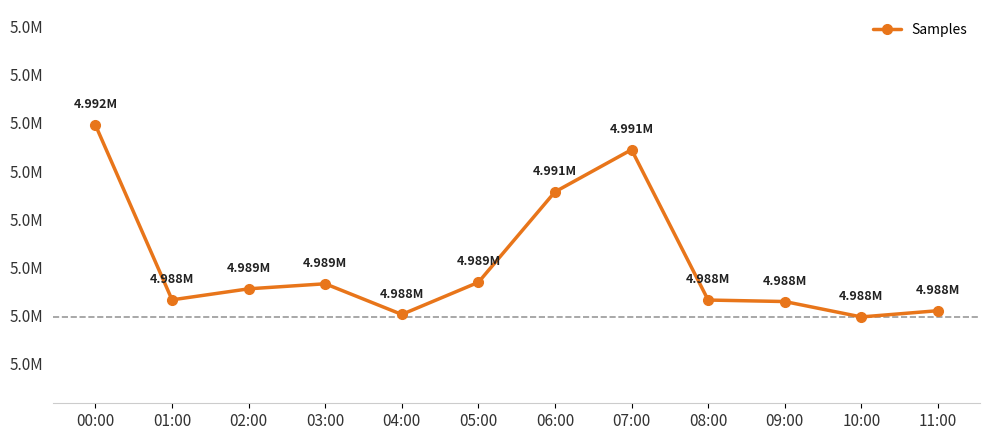

What is the sum of all values?

59868929